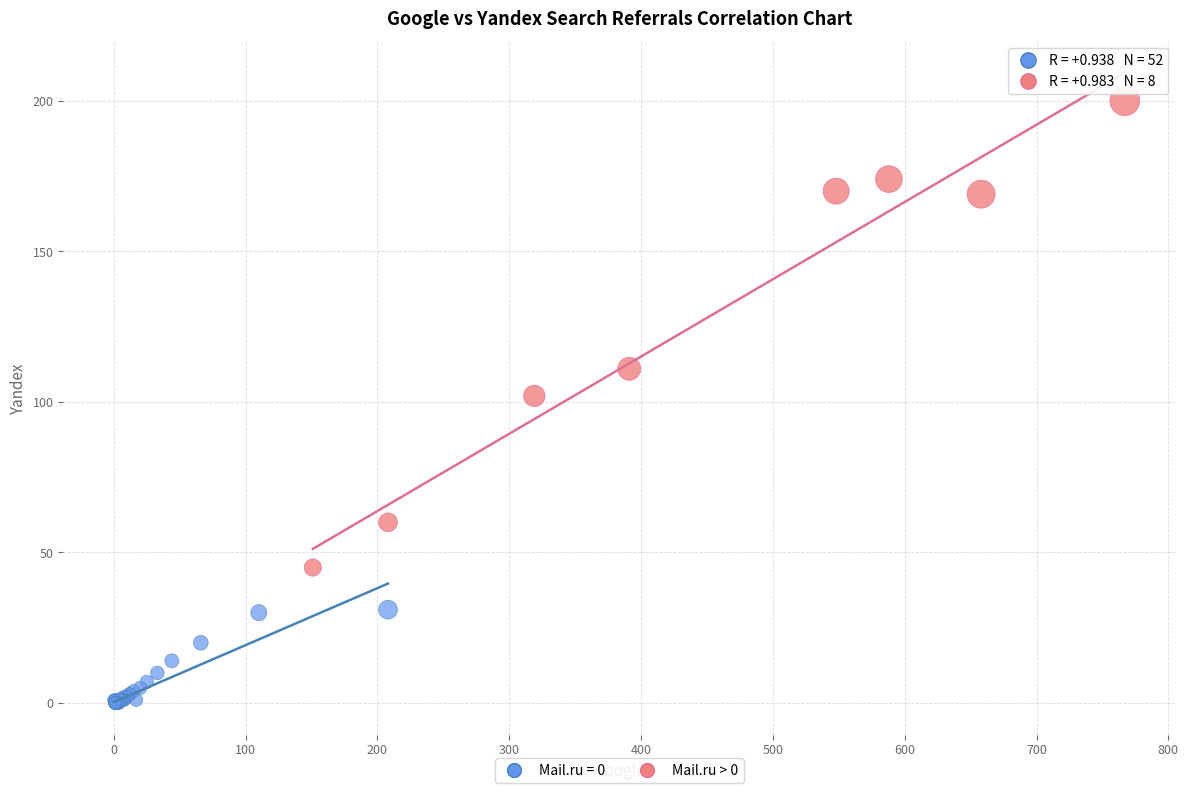

Which series reaches the minimum Y coordinate?

Mail.ru = 0